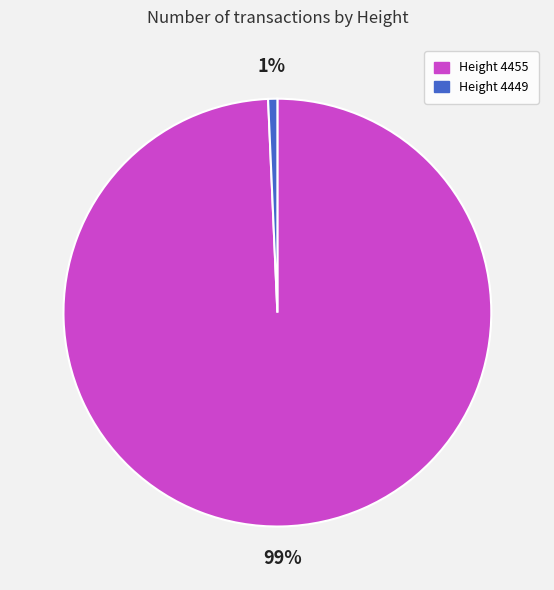

Is the sum of Height 4449 and Height 4455 greater than half?

Yes